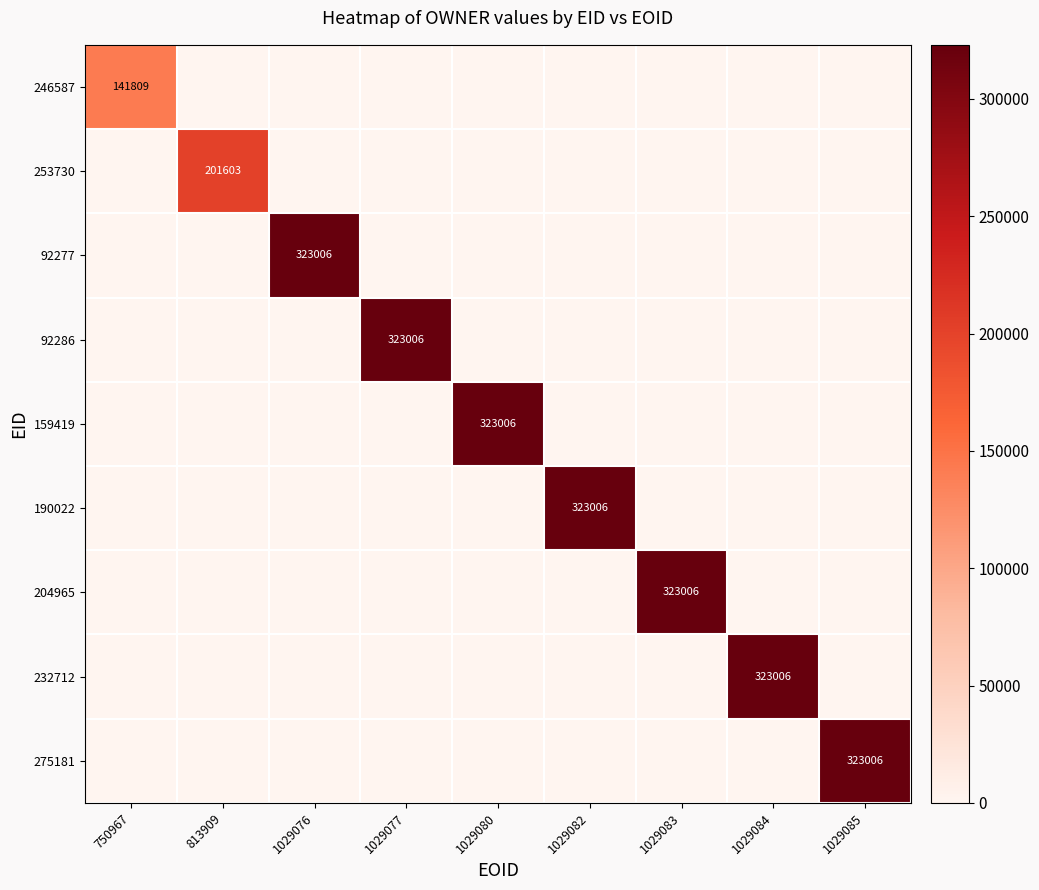

What is the total value across all series at 1029085?

323006